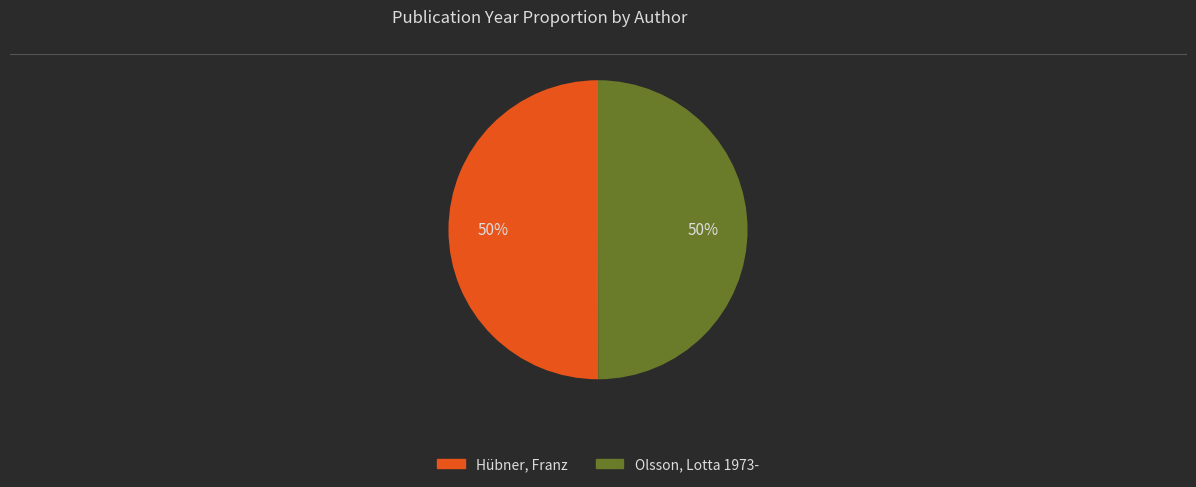

Approximately how many times larger is the value at Olsson, Lotta 1973- compared to Hübner, Franz?

1.0